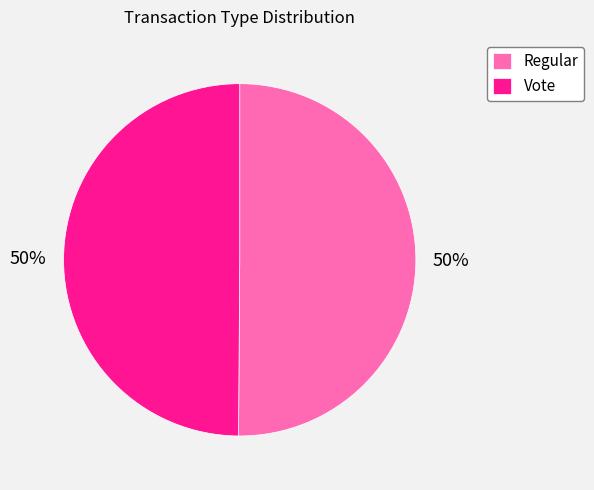

What is the ratio of the value at Regular to the value at Vote?

1.0